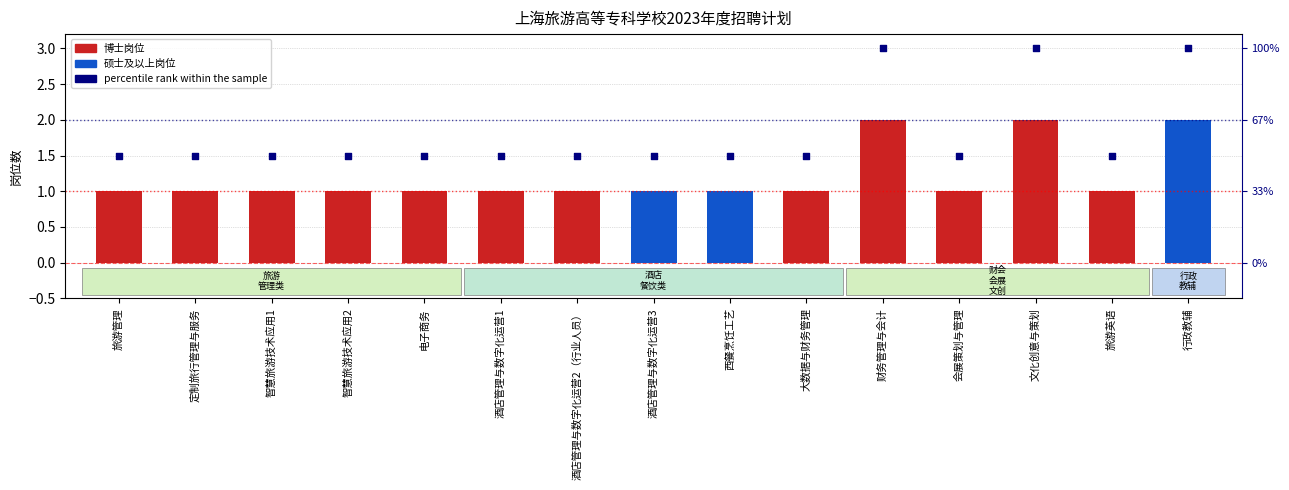

Which series has the largest Y range (max minus min)?

percentile rank within the sample